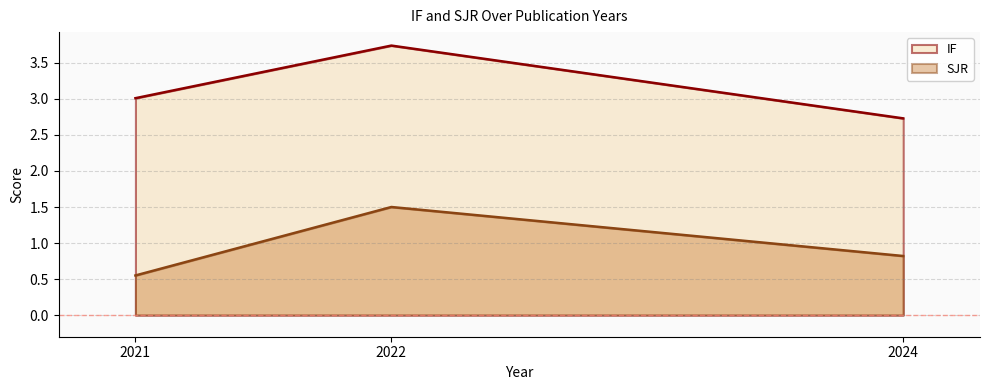

What is the average value of the IF series?

3.2